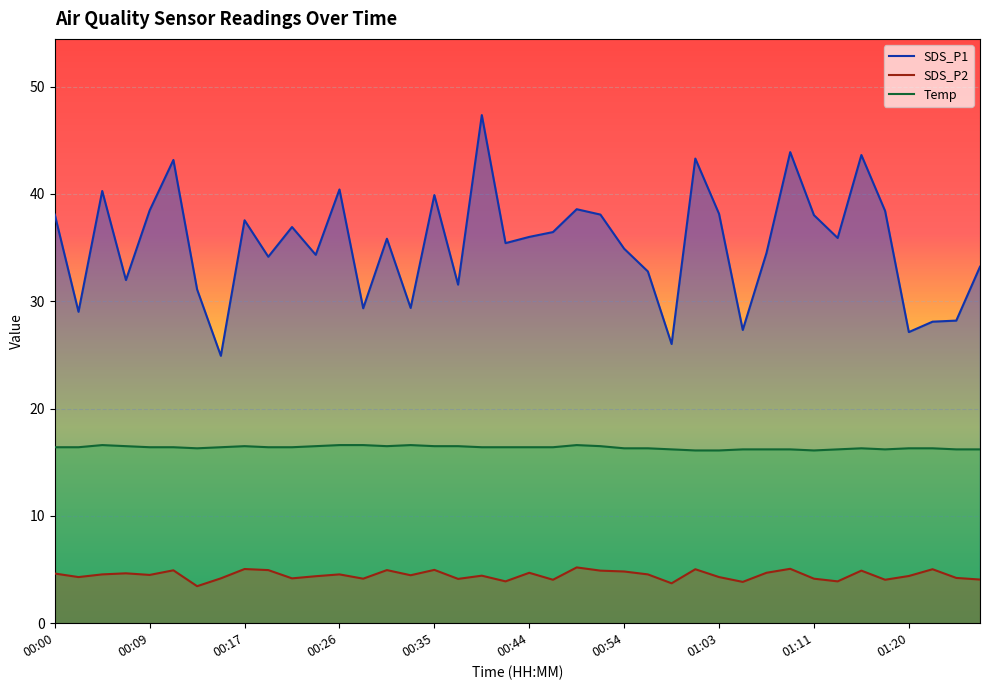

What is the difference between the maximum and minimum values in the Temp series?

0.5